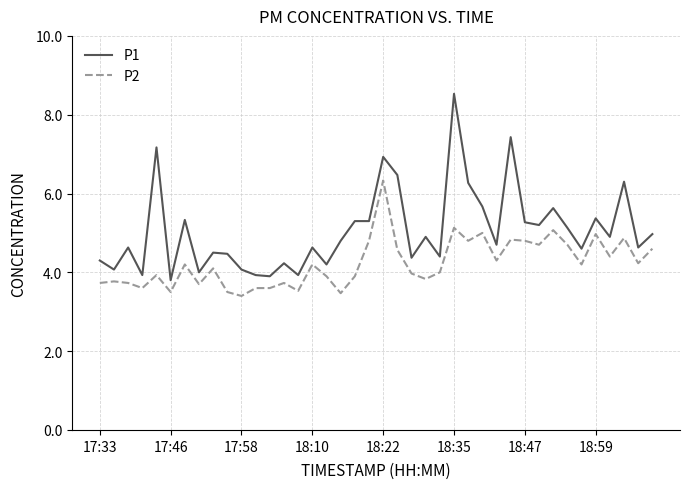

What is the average value of the P1 series?

5.1